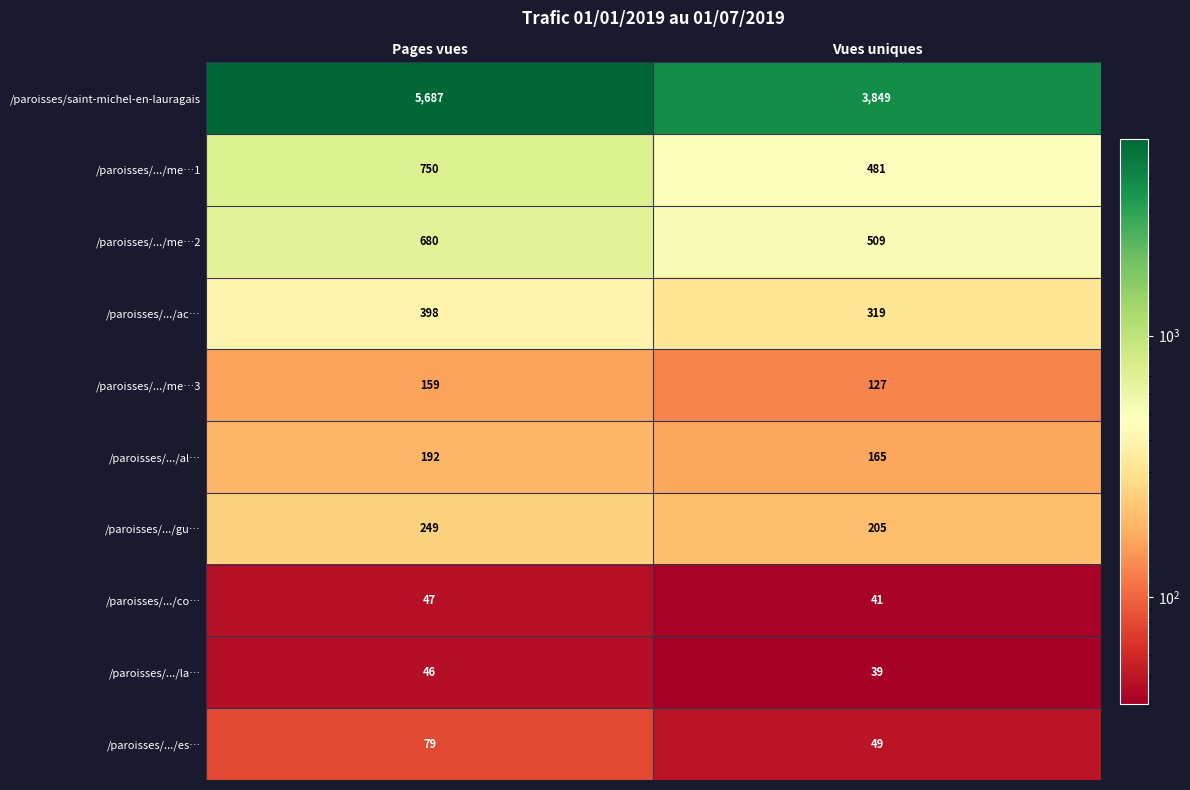

Count the number of categories in the chart.

2